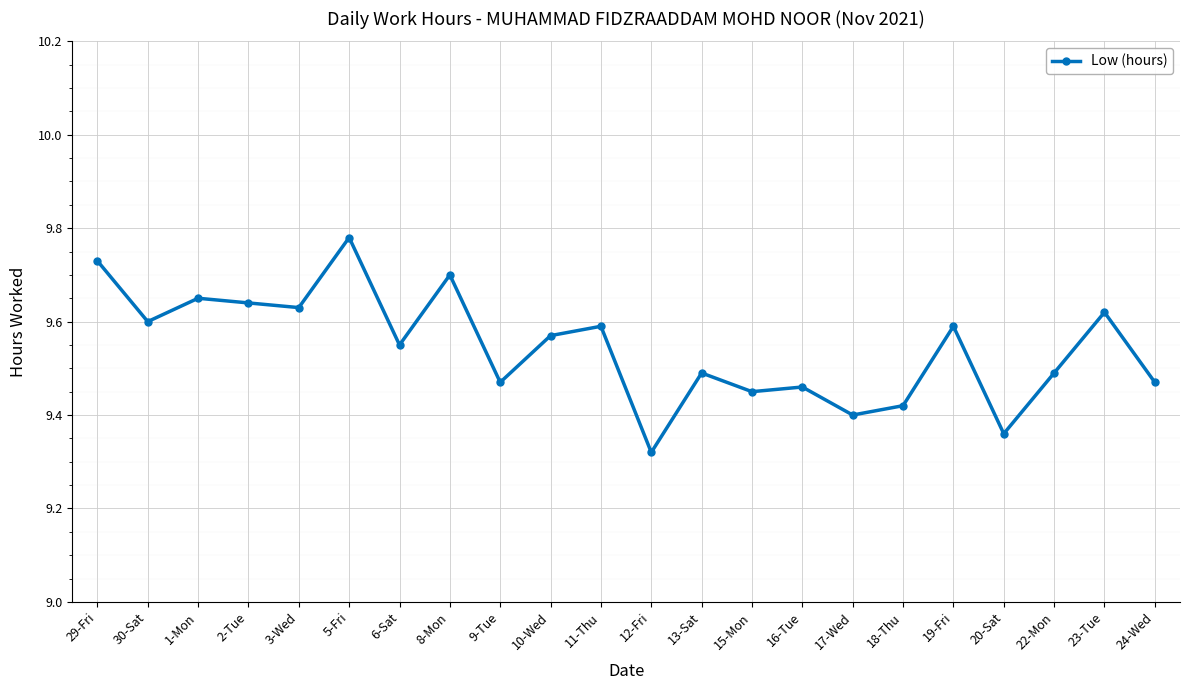

Count the number of categories in the chart.

22